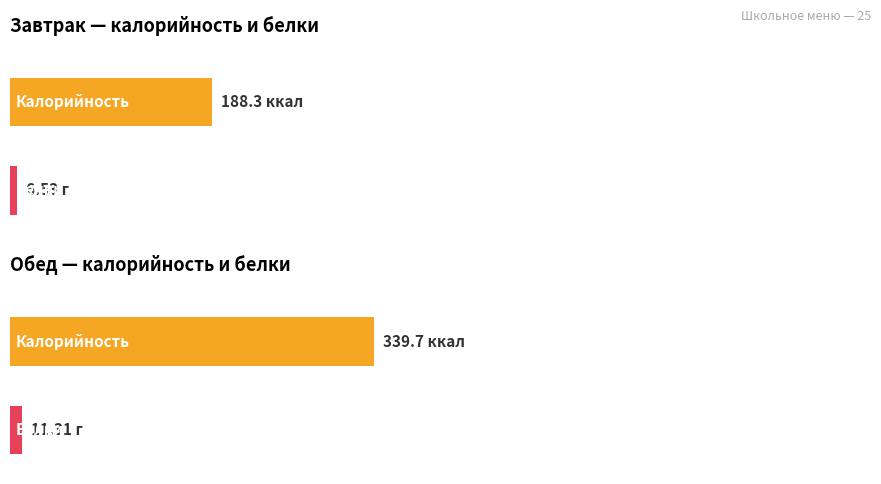

True or false: Белки has a value of 4.3 at Каша гречневая.

False